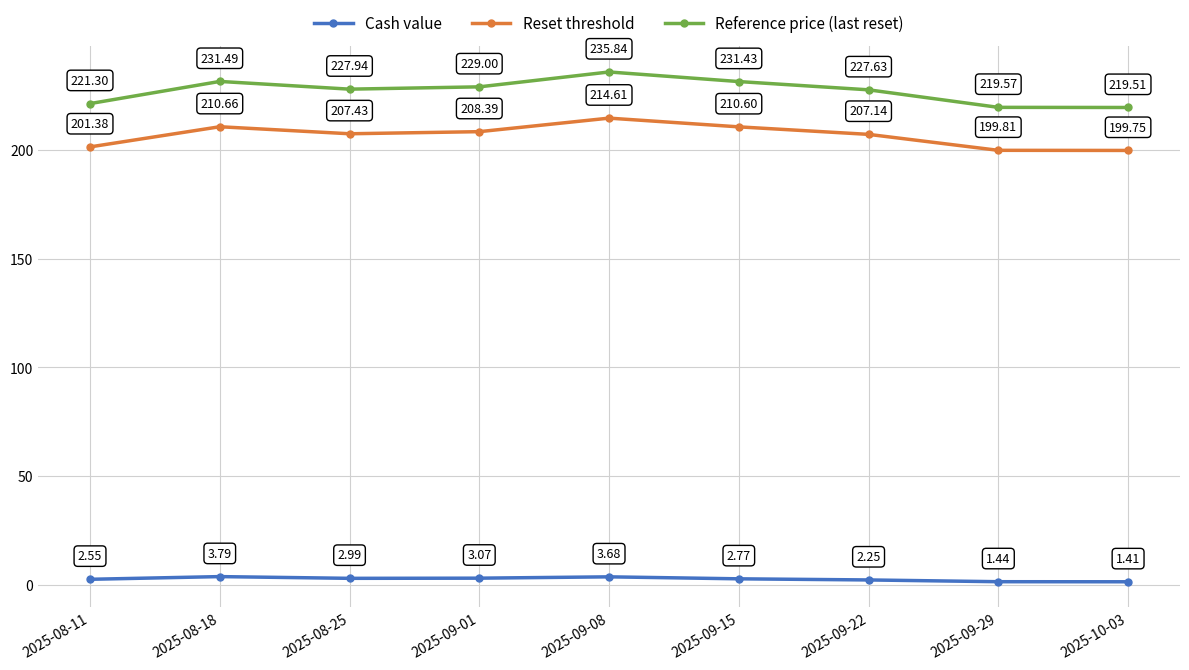

What position from the right is 2025-09-15?

4